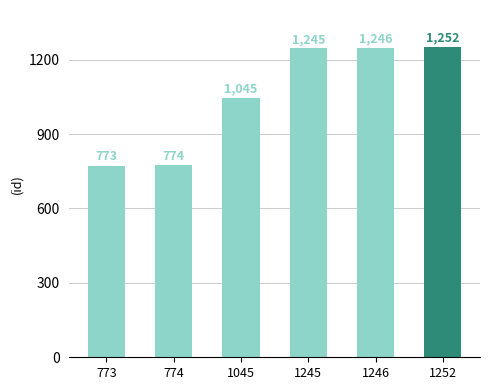

What is the sum of the values at 1252 and 1045?

2297